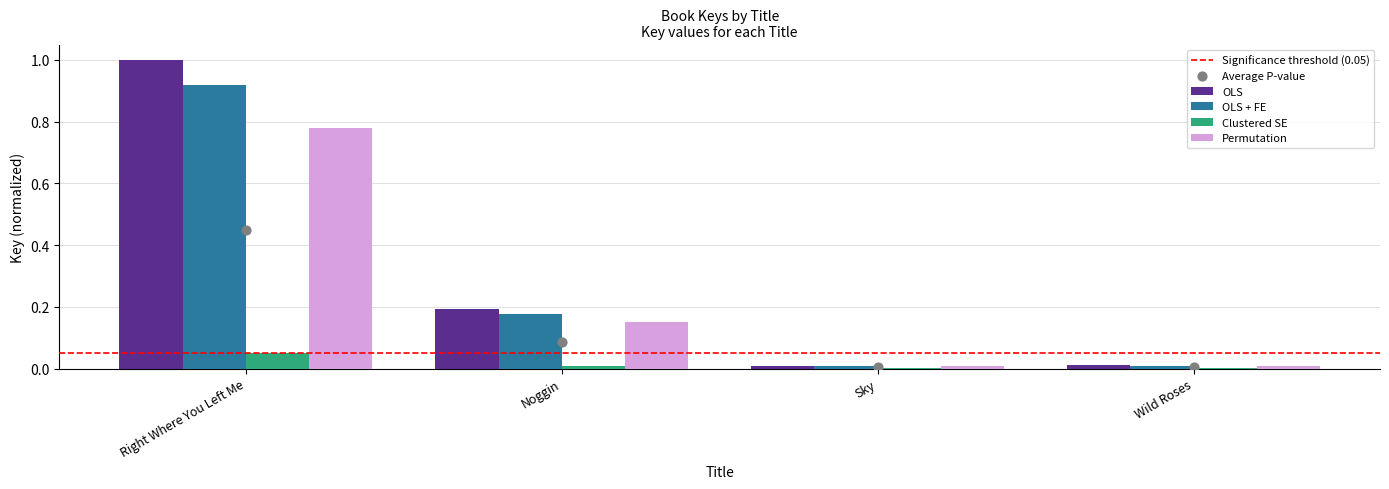

Is the value of Clustered SE at Noggin greater than the value of OLS at Noggin?

No